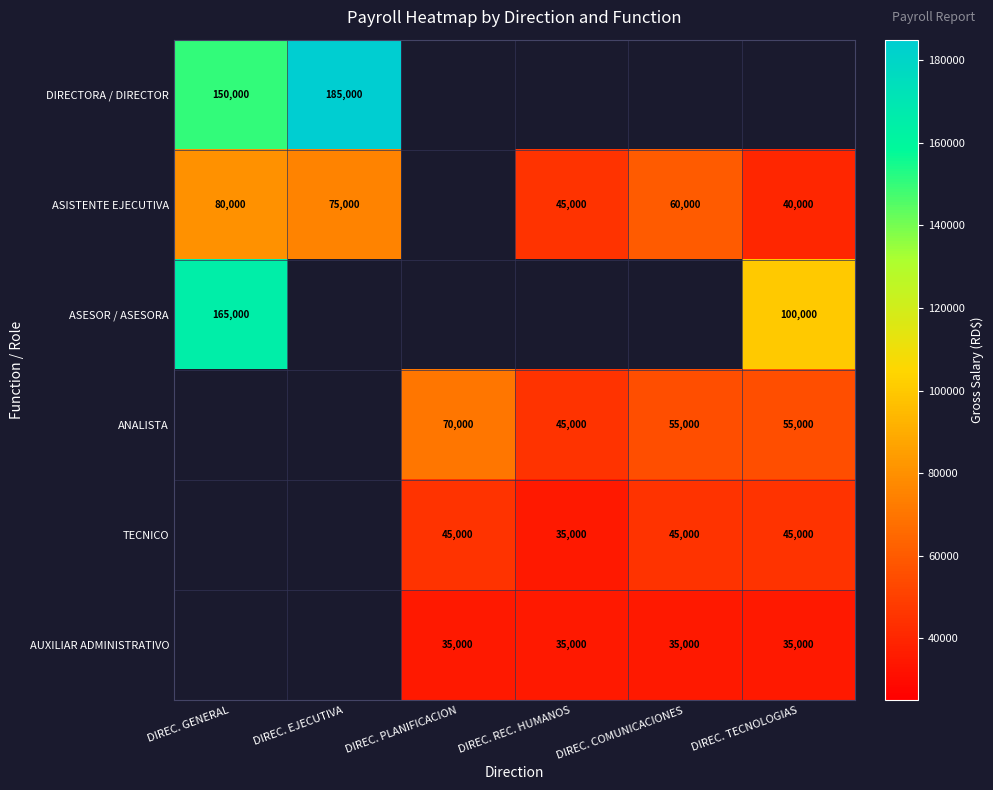

What is the difference between the ASISTENTE EJECUTIVA values at DIREC. TECNOLOGIAS and DIREC. REC. HUMANOS?

5000